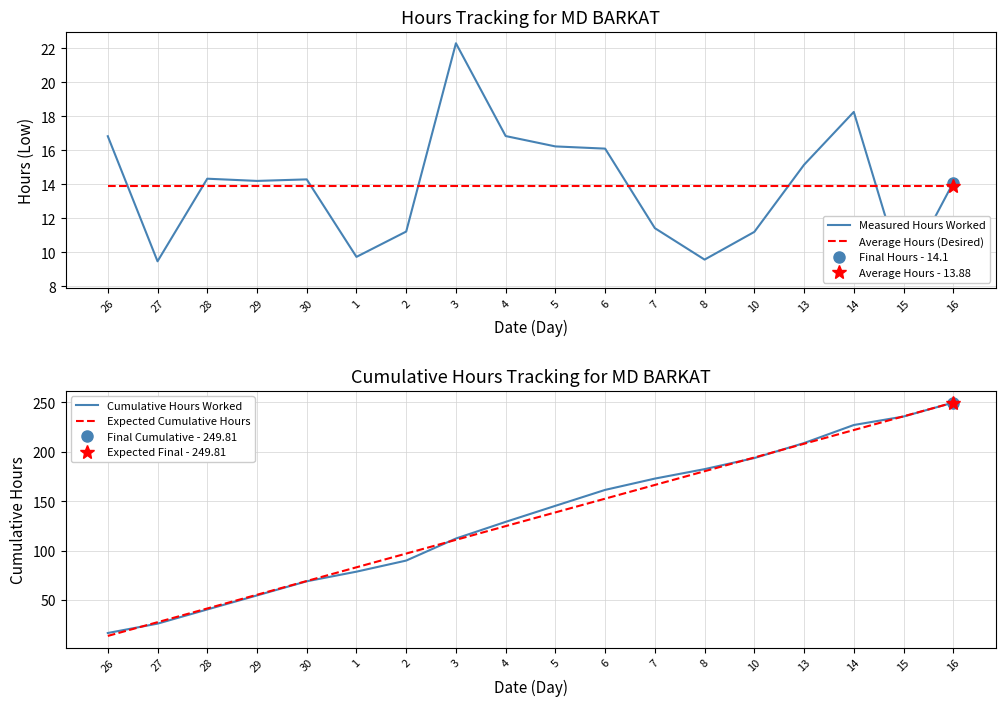

Reading left to right, transcribe all the data shown in this chart.

Measured Hours Worked: 16.8	9.5	14.3	14.2	14.3	9.7	11.2	22.3	16.8	16.2	16.1	11.4	9.6	11.2	15.2	18.3	8.6	14.1
Average Hours (Desired): 13.9	13.9	13.9	13.9	13.9	13.9	13.9	13.9	13.9	13.9	13.9	13.9	13.9	13.9	13.9	13.9	13.9	13.9
Cumulative Hours Worked: 16.8	26.3	40.6	54.8	69.1	78.9	90.1	112.4	129.2	145.4	161.5	173.0	182.5	193.7	208.9	227.1	235.7	249.8
Expected Cumulative Hours: 13.9	27.8	41.6	55.5	69.4	83.3	97.1	111.0	124.9	138.8	152.7	166.5	180.4	194.3	208.2	222.1	235.9	249.8